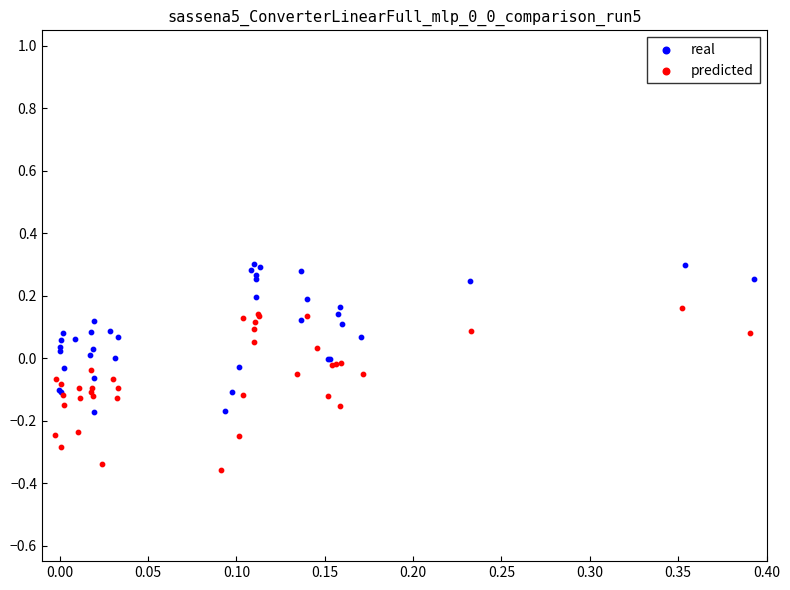

What are all the series names shown in the legend?

real, predicted